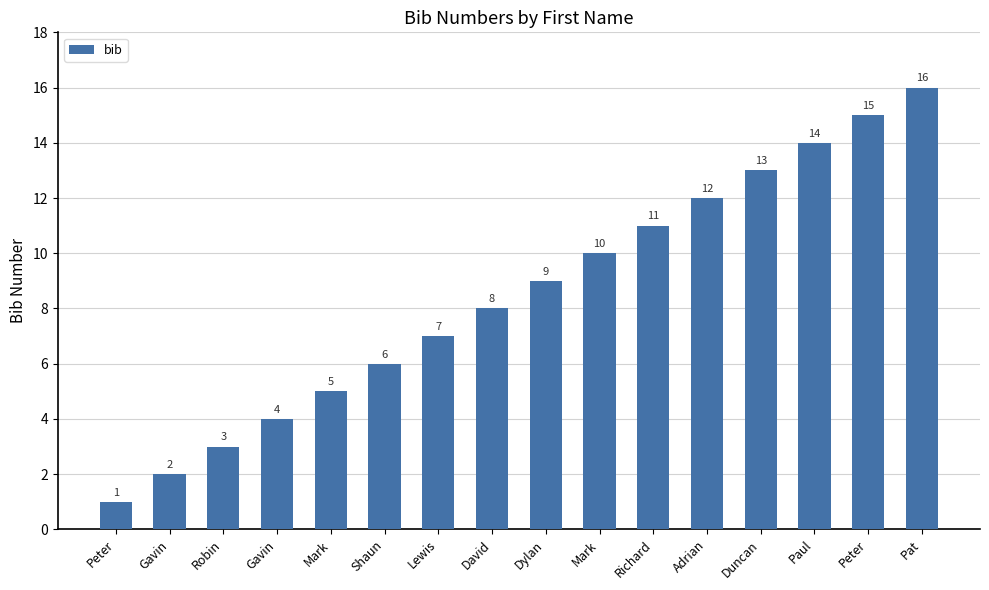

What is the sum of all values?

136